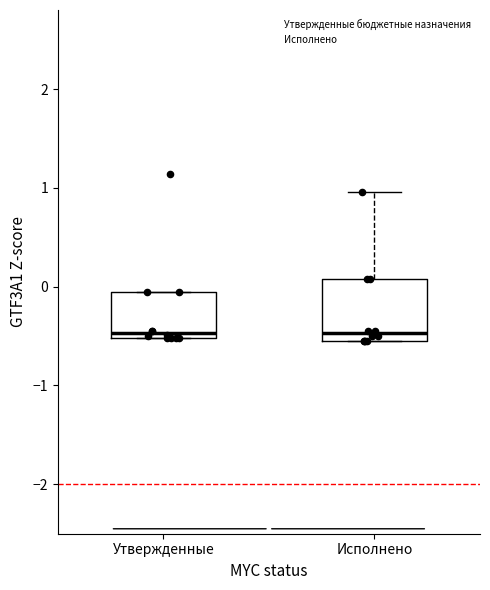

Reading left to right, read every box against the y-axis: the position of its median line, the range the box covers, and the ends of its whiskers. The values are not printed on the chart, so give them approximately, as read against the axis.

Утвержденные: median -0.5 (just above the box's lower edge), box -0.5 to -0.1, whiskers -0.5 to -0.1
Исполнено: median -0.5 (just above the box's lower edge), box -0.5 to 0.1, whiskers -0.6 to 1.0